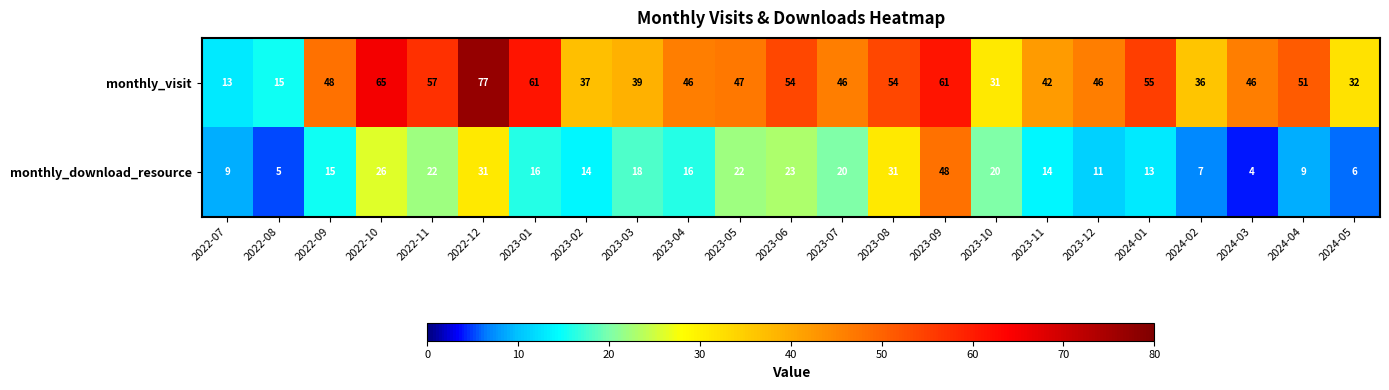

At 2024-02, list the series in order from smallest to largest.

monthly_download_resource, monthly_visit